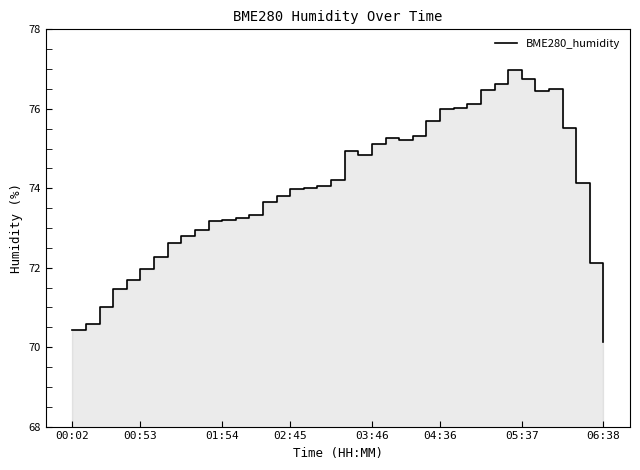

Where is the data nearest to the value 73?

9